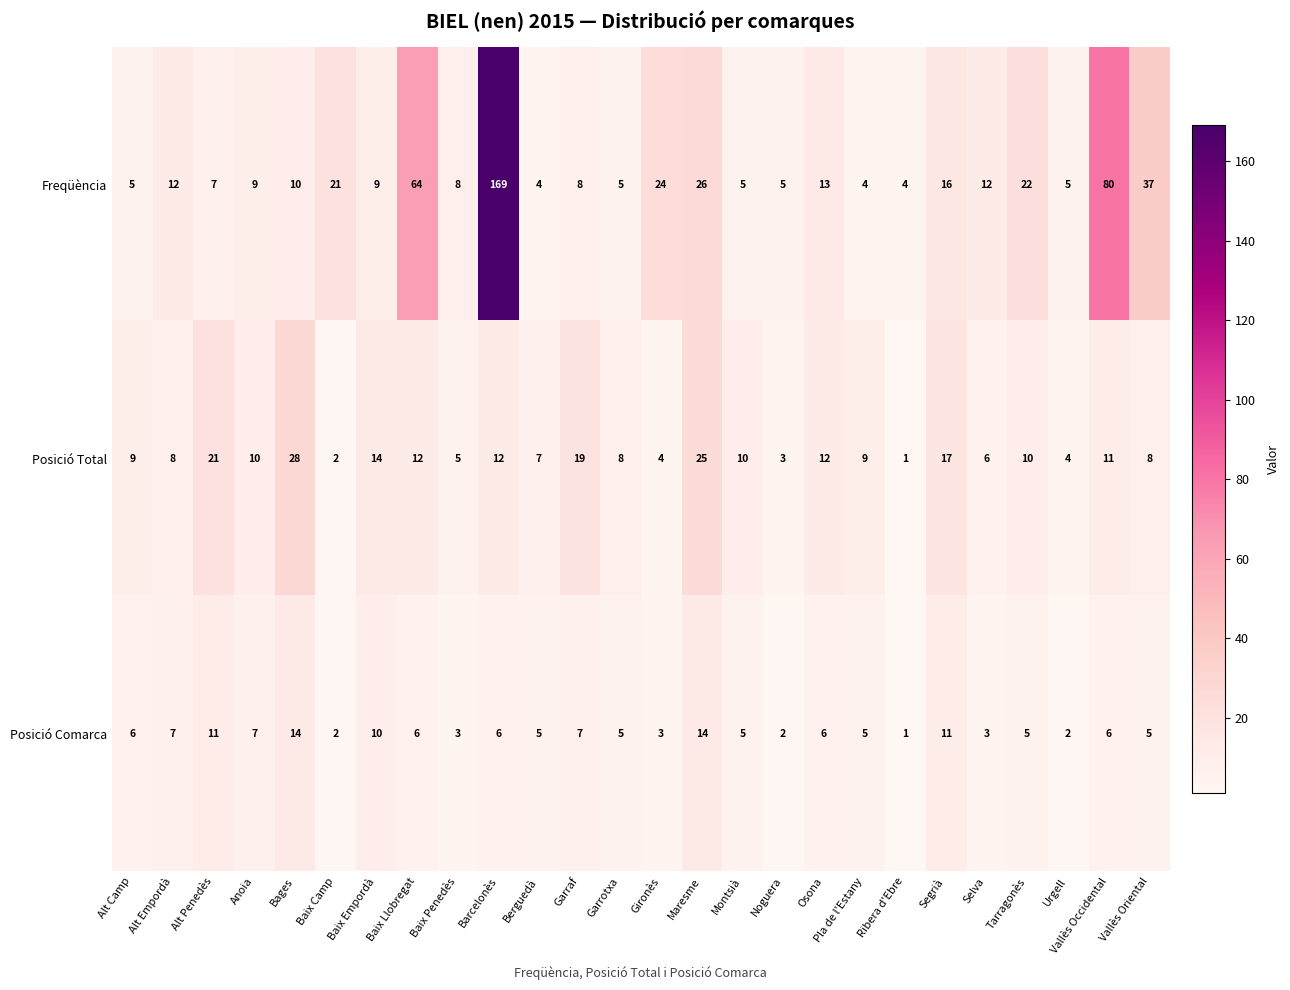

What is the sum of the Freqüència values at Barcelonès and Tarragonès?

191